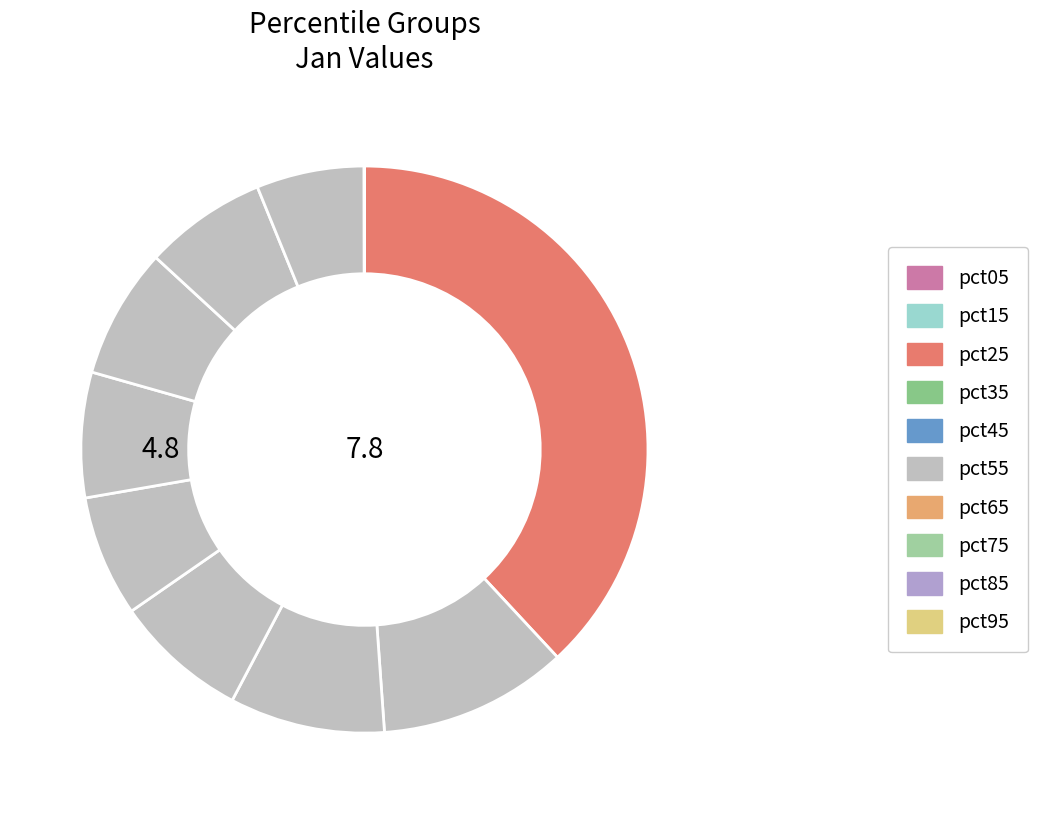

Does pct95 account for over 50% of the chart?

No